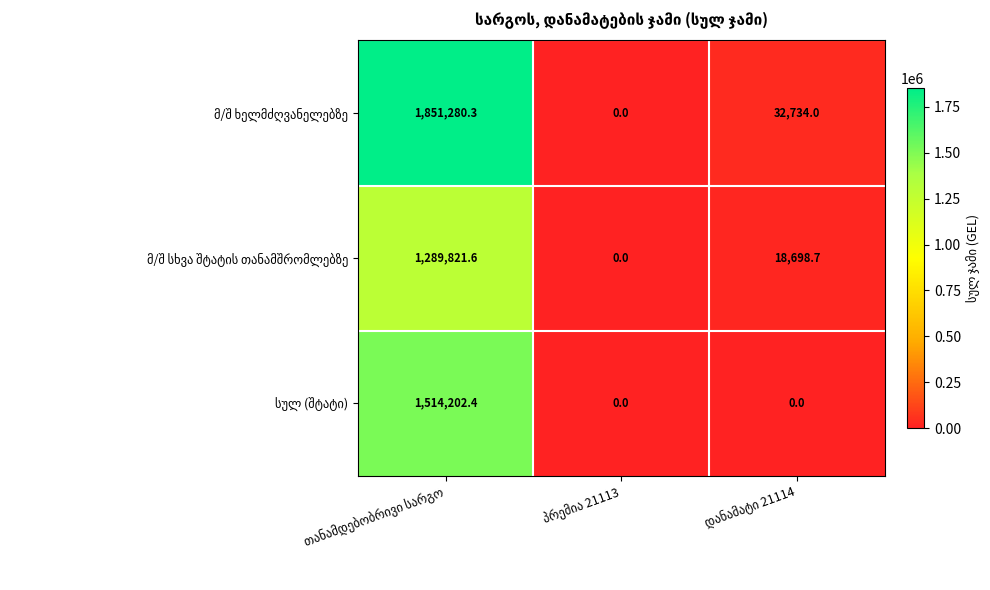

Count the number of categories in the chart.

3